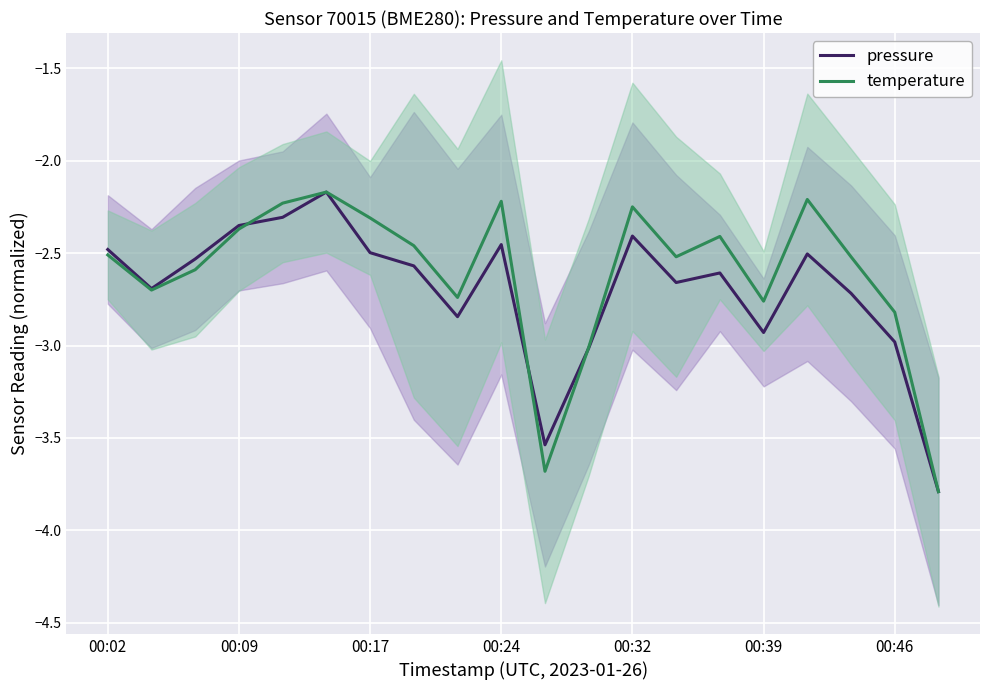

The value of pressure at 00:46 is -3.0. True or false?

True